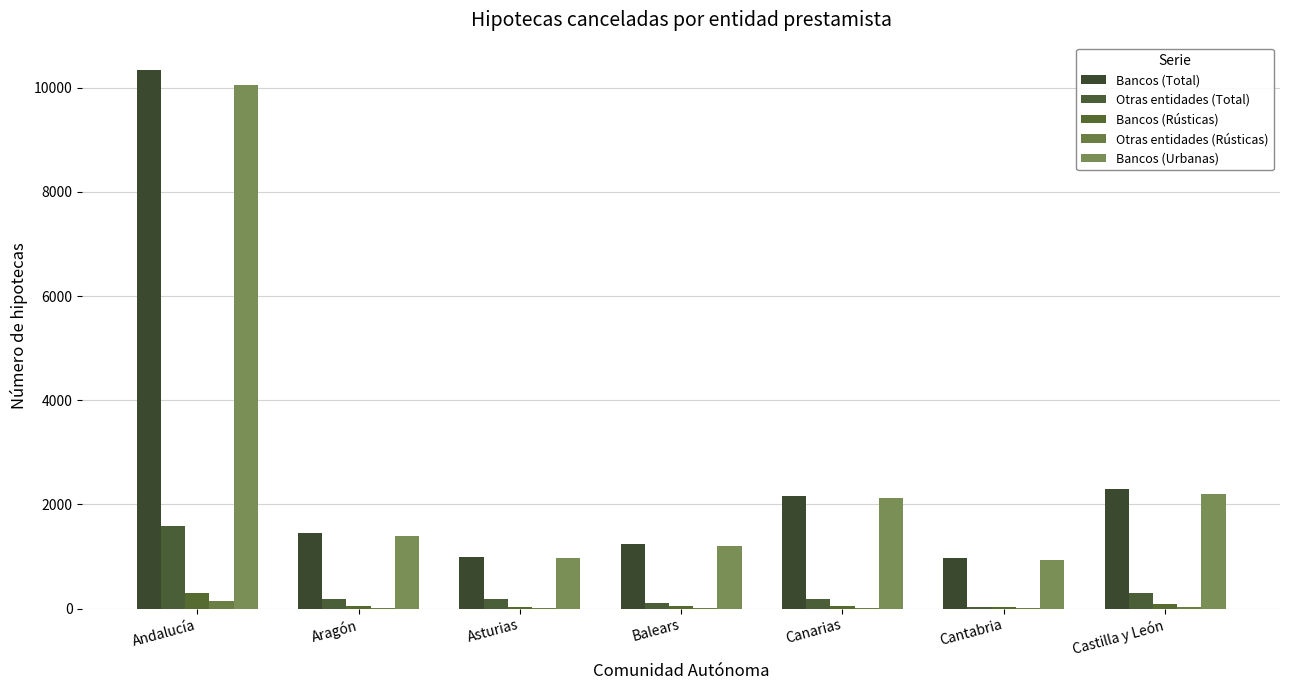

What is the average value of the Bancos (Rústicas) series?

83